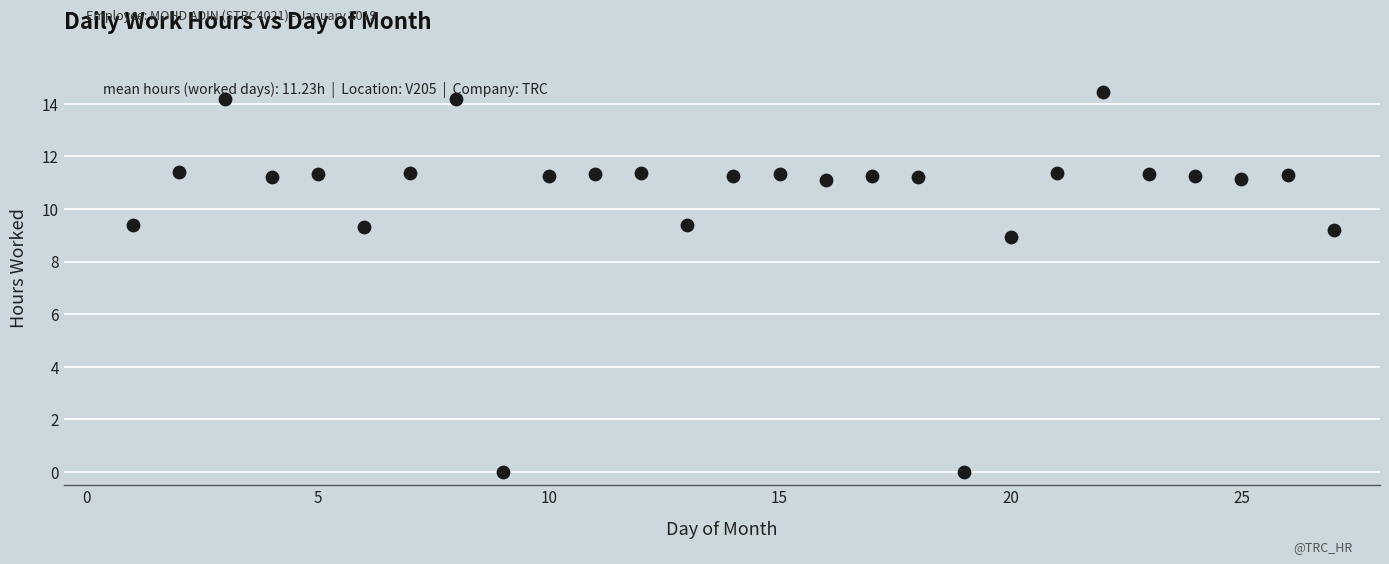

What is the range of X values (max minus min)?

26.0